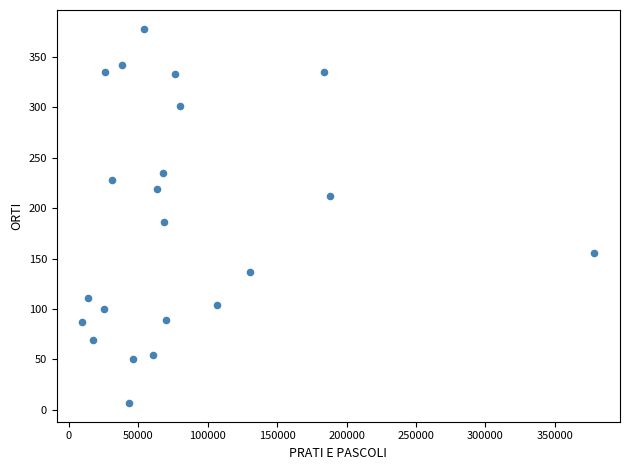

What Y value in the scatter plot is closest to 192?

186.6